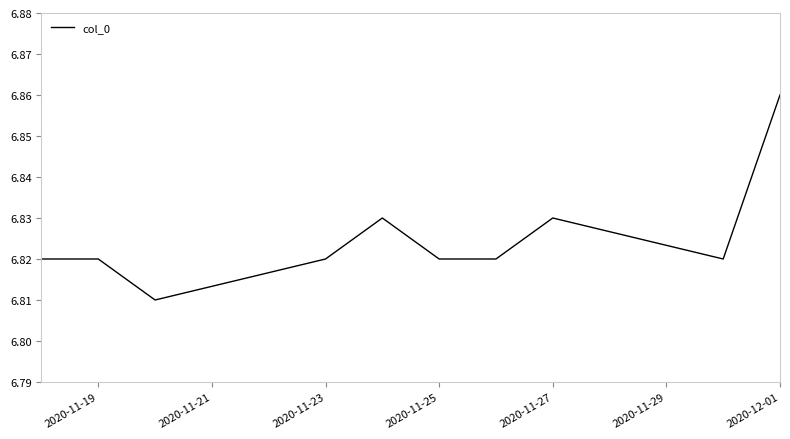

Does the chart have visible grid lines?

No